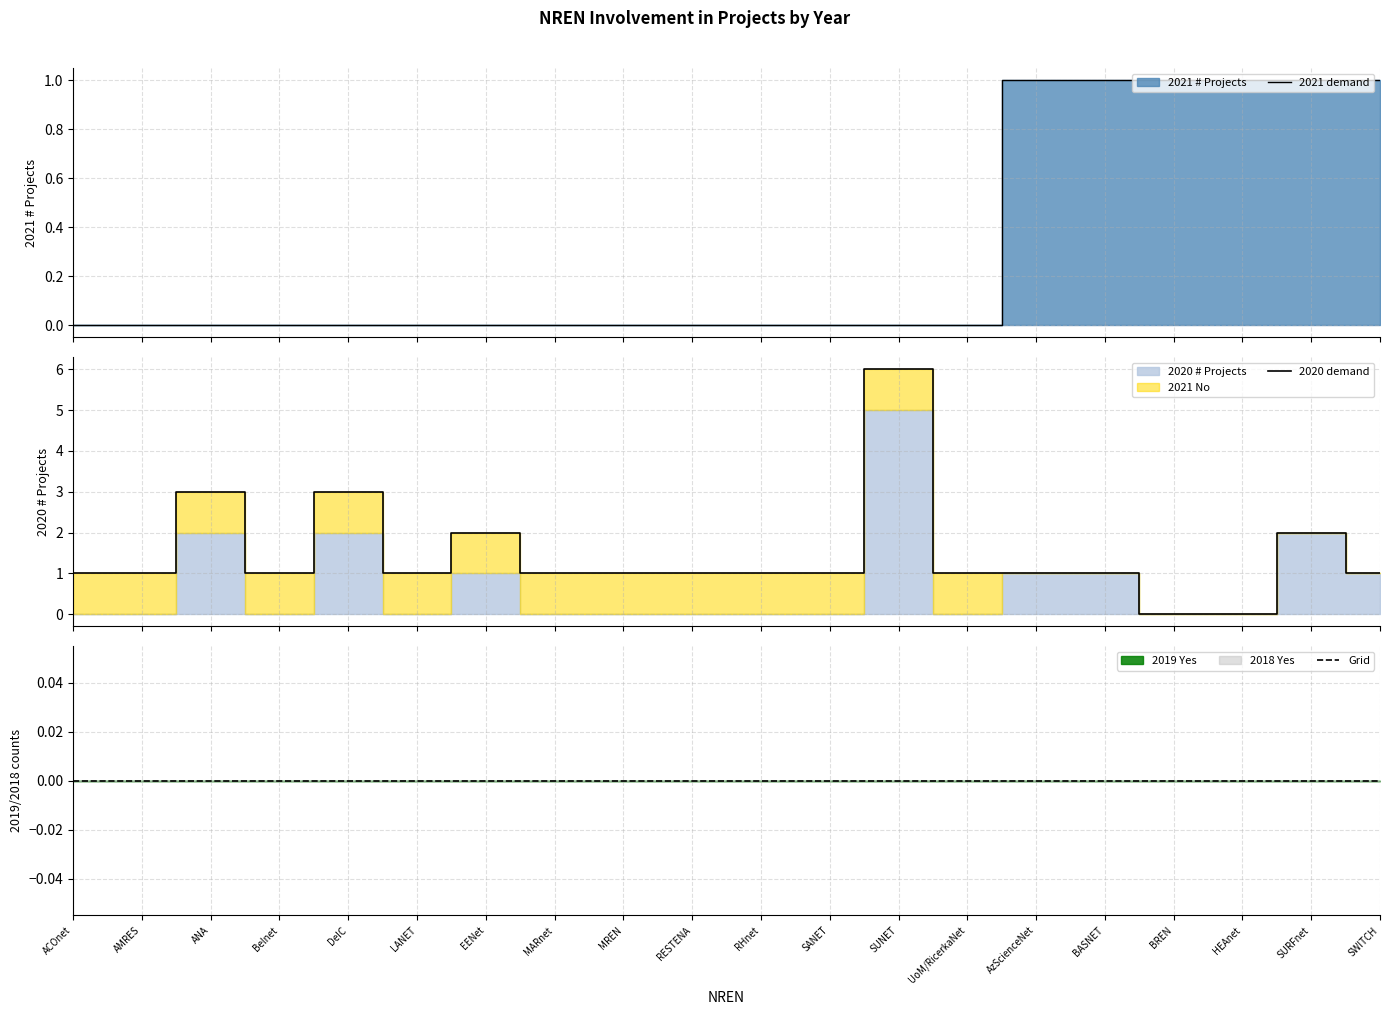

What is the label of the 3rd point from the right?

HEAnet